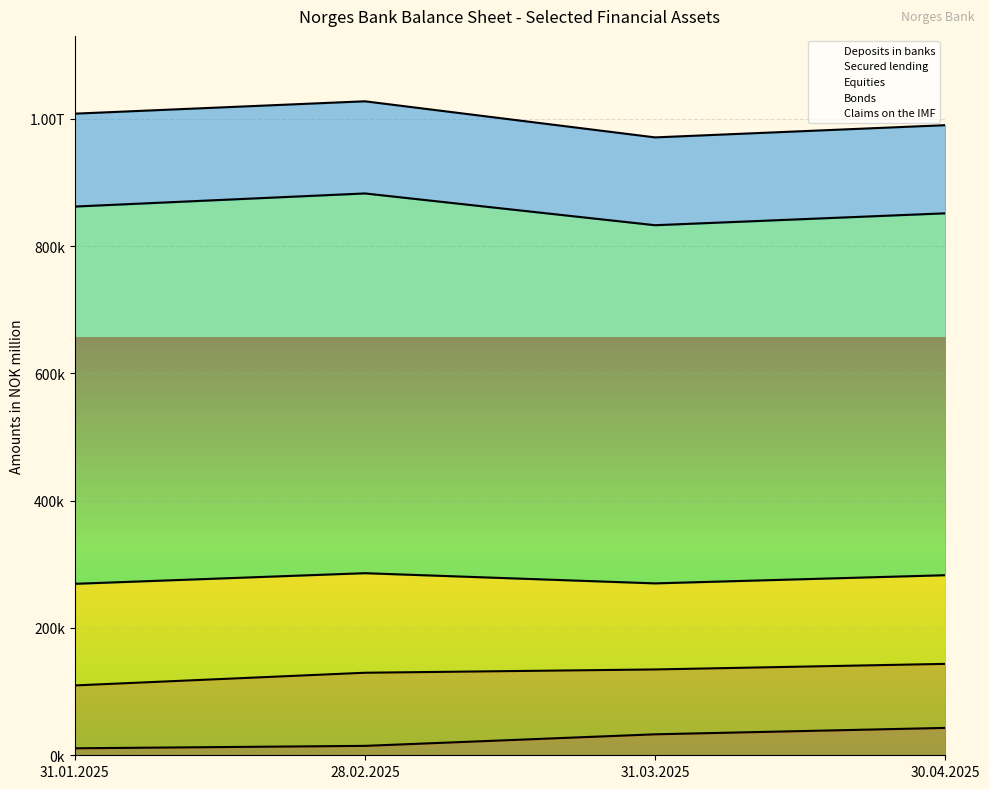

Which label corresponds to the smallest value in the chart?

31.01.2025